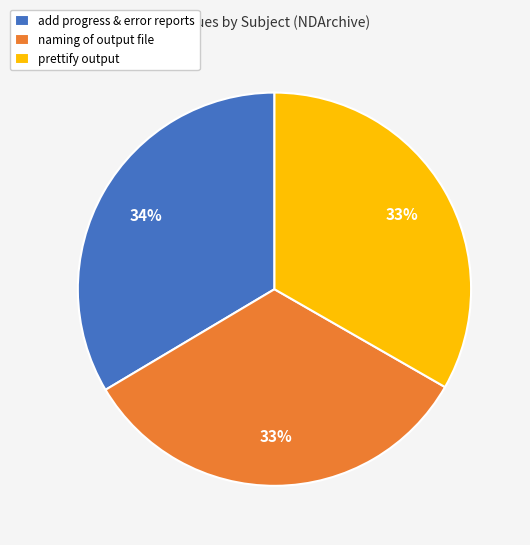

Does naming of output file represent more than half of the total?

No